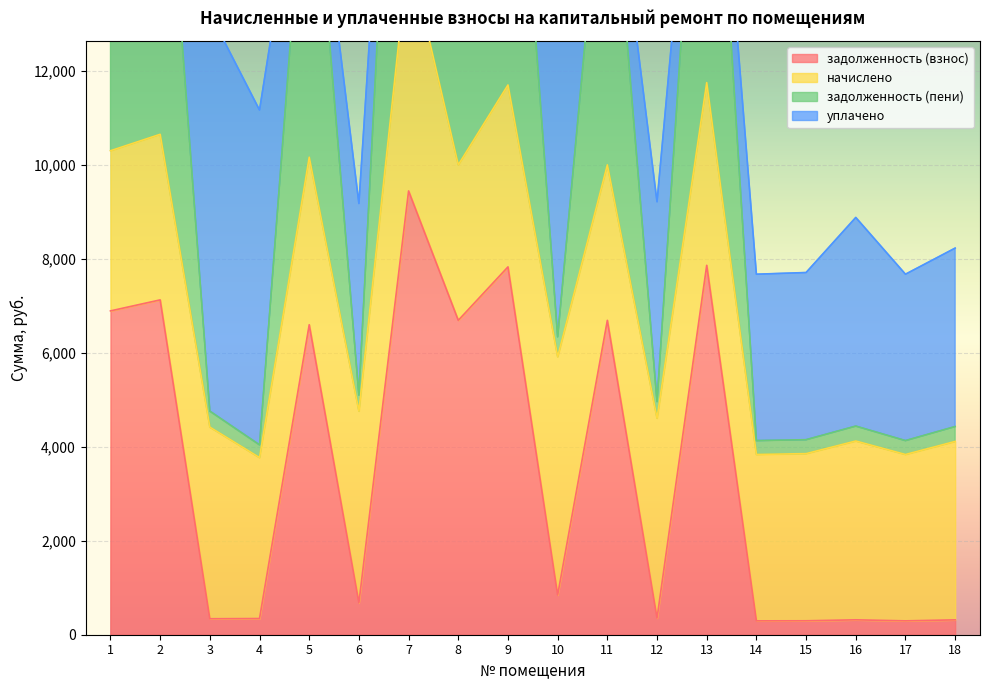

The задолженность (пени) series shows 4433.9 at 18. True or false?

True